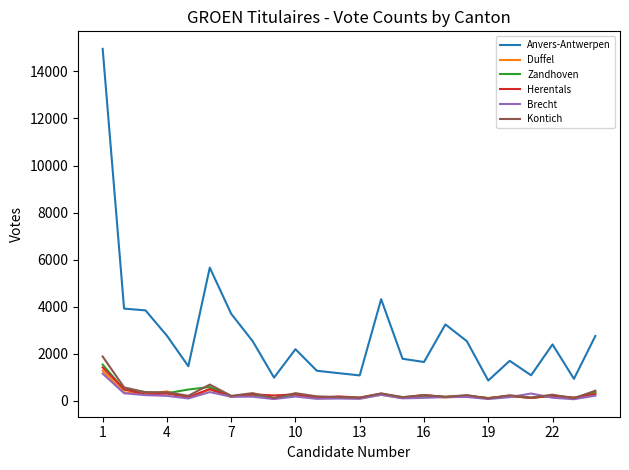

True or false: Anvers-Antwerpen and Kontich cross at least once.

False